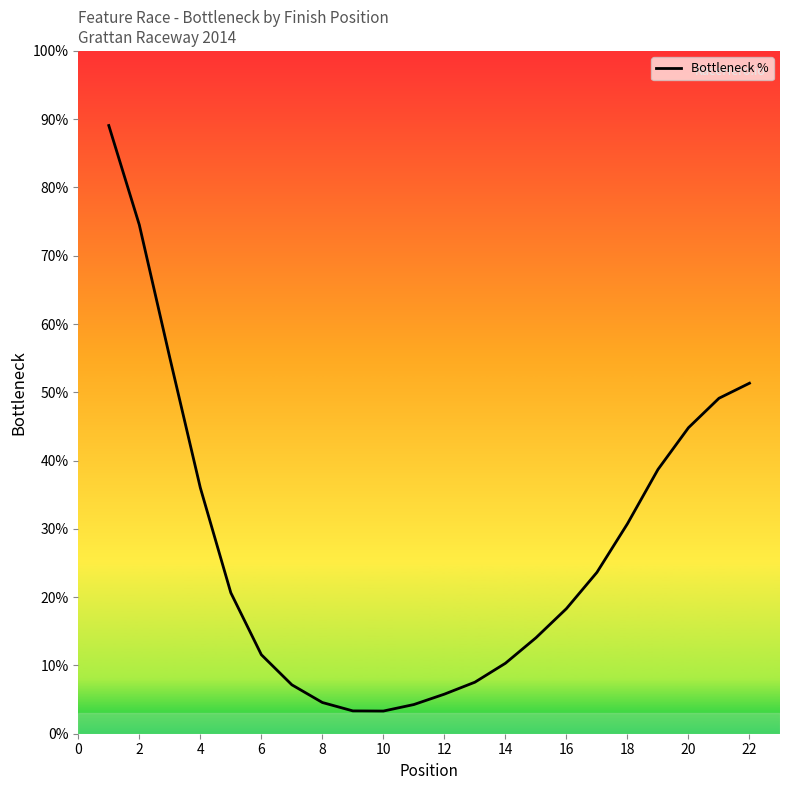

What is the greatest value displayed?

89.1